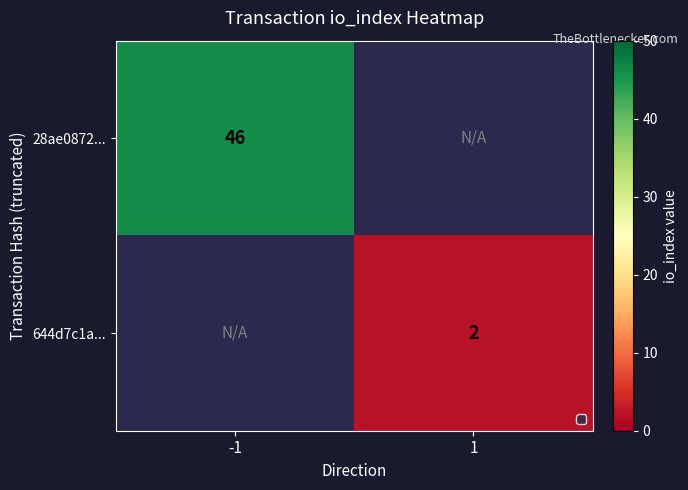

The value of 28ae0872... at -1 is 46. True or false?

True